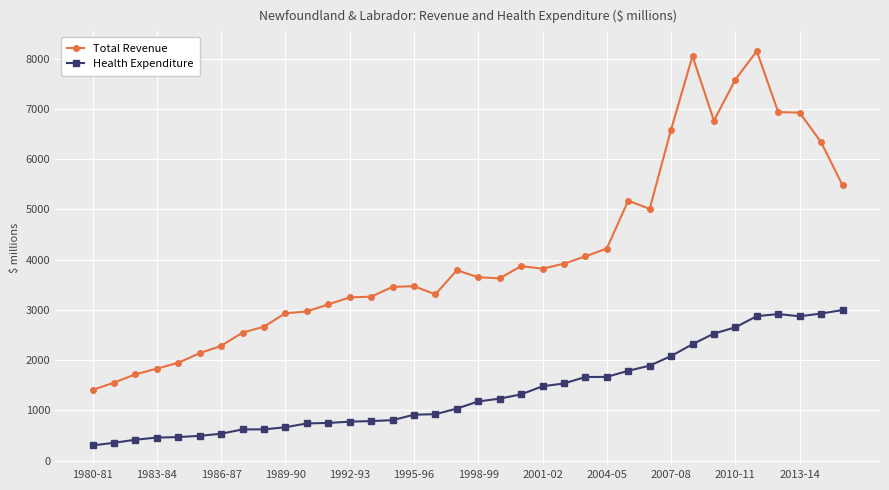

What is the average value of the Total Revenue series?

4104.5